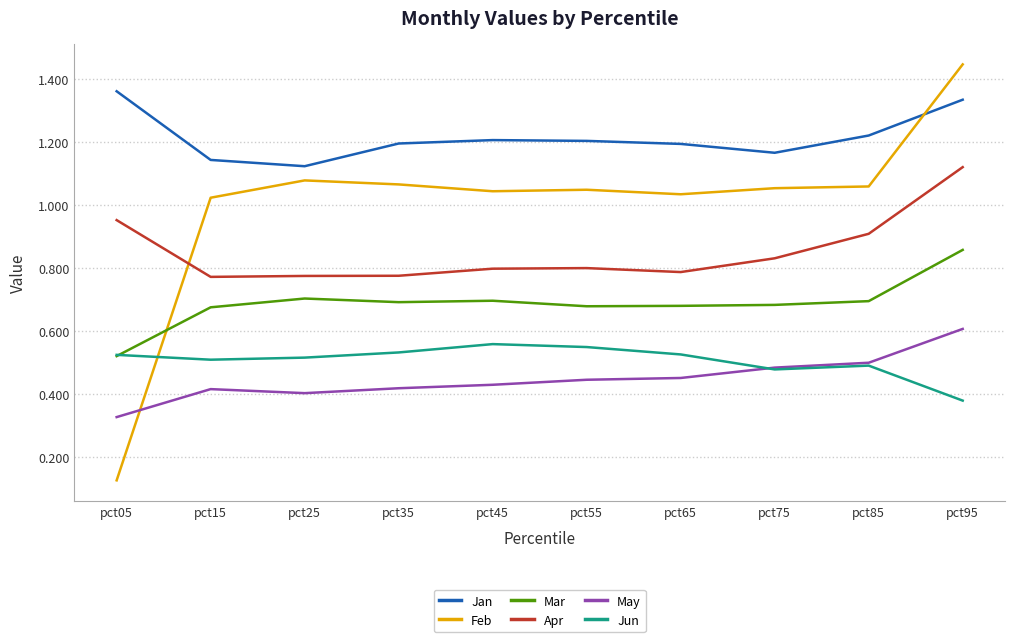

Which series has the largest range (max minus min)?

Feb